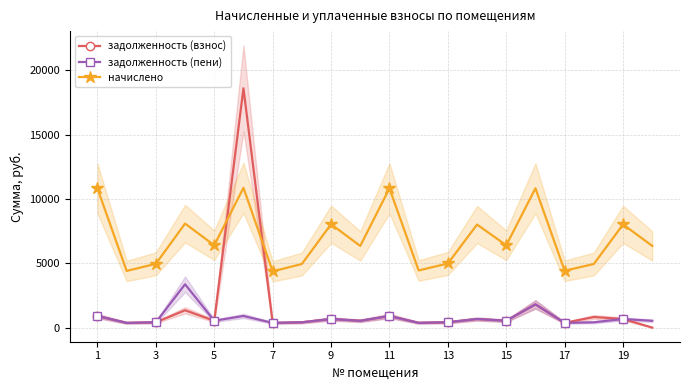

True or false: задолженность (пени) and начислено intersect in this chart.

False